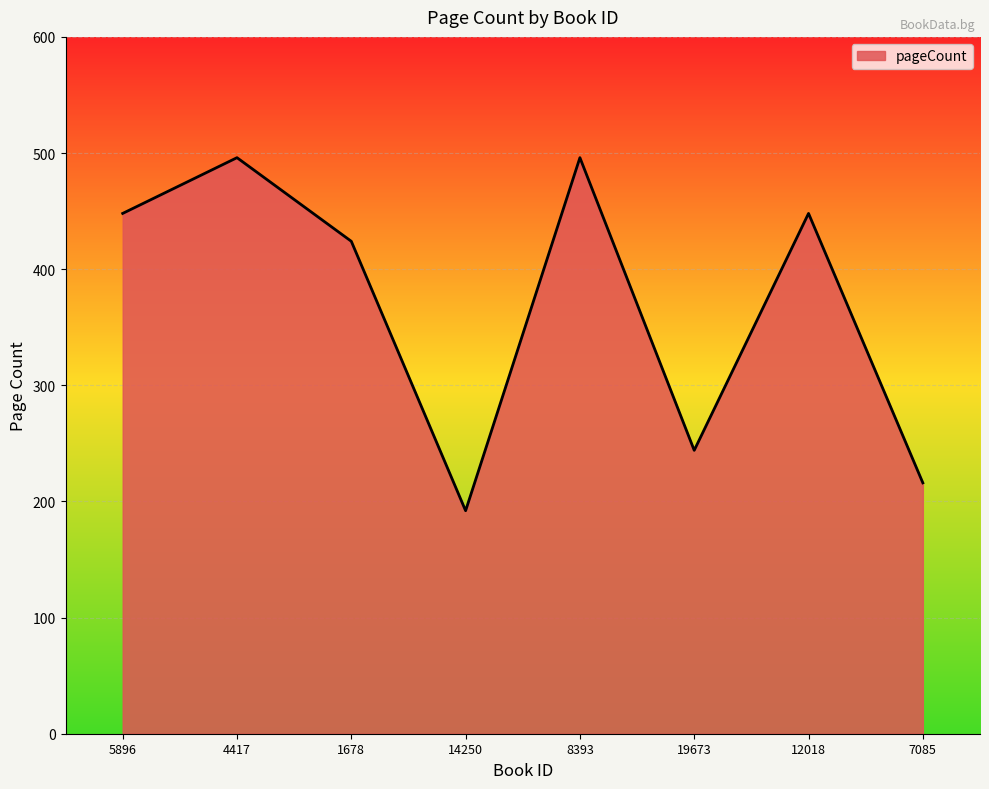

At which category does the data reach its first local valley?

14250